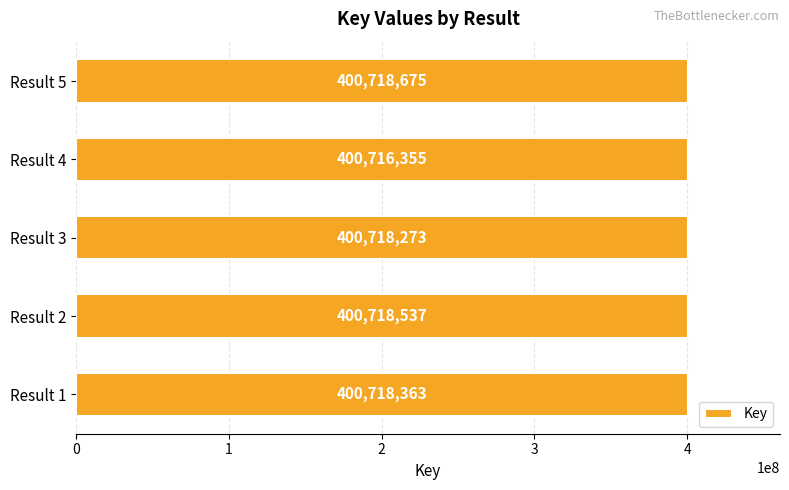

Are the bars horizontal?

Yes